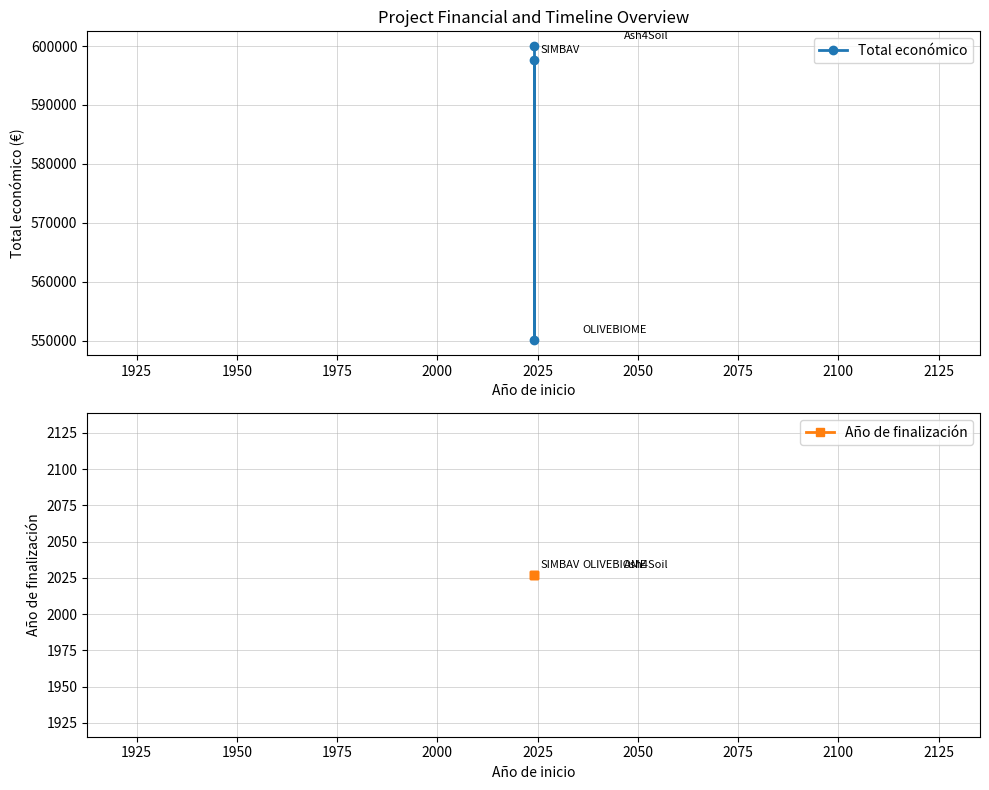

What is the sum of all Año de finalización values?

6081